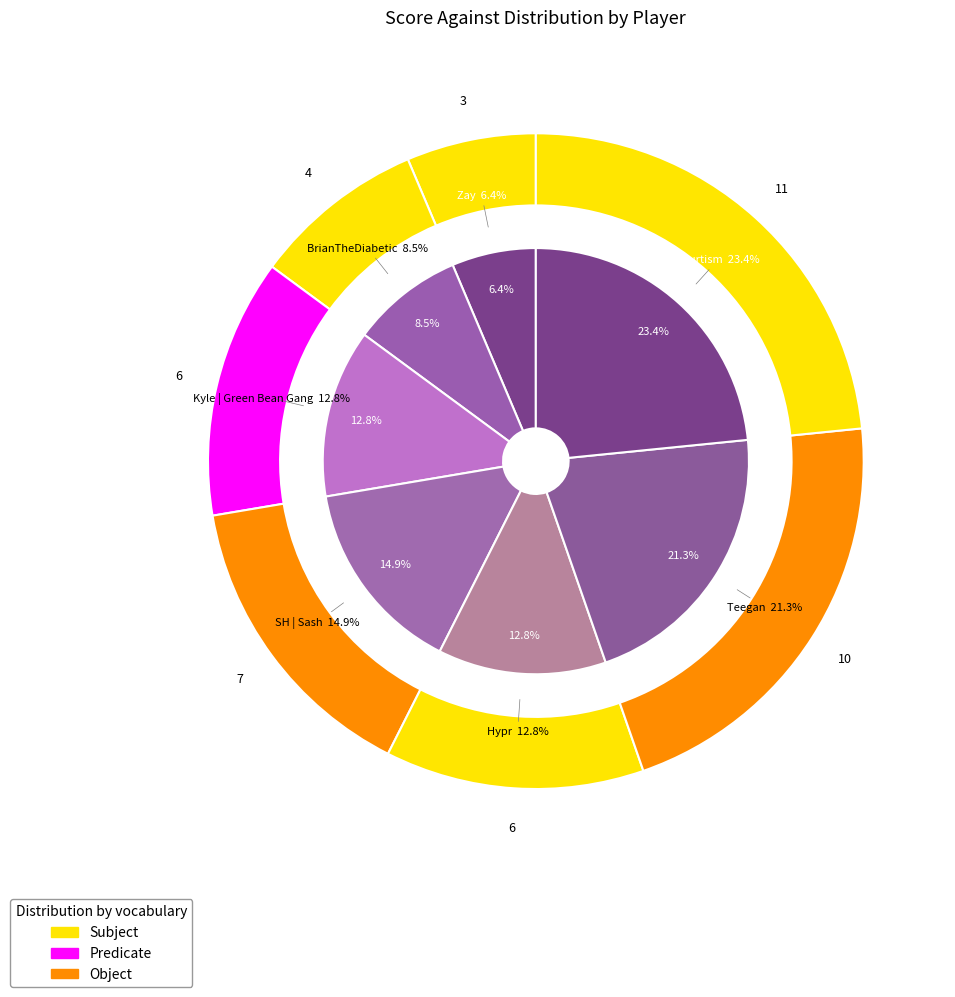

Rank the categories by value from lowest to highest.

Zay, BrianTheDiabetic, Kyle | Green Bean Gang, Hypr, SH | Sash, Teegan, naurtism